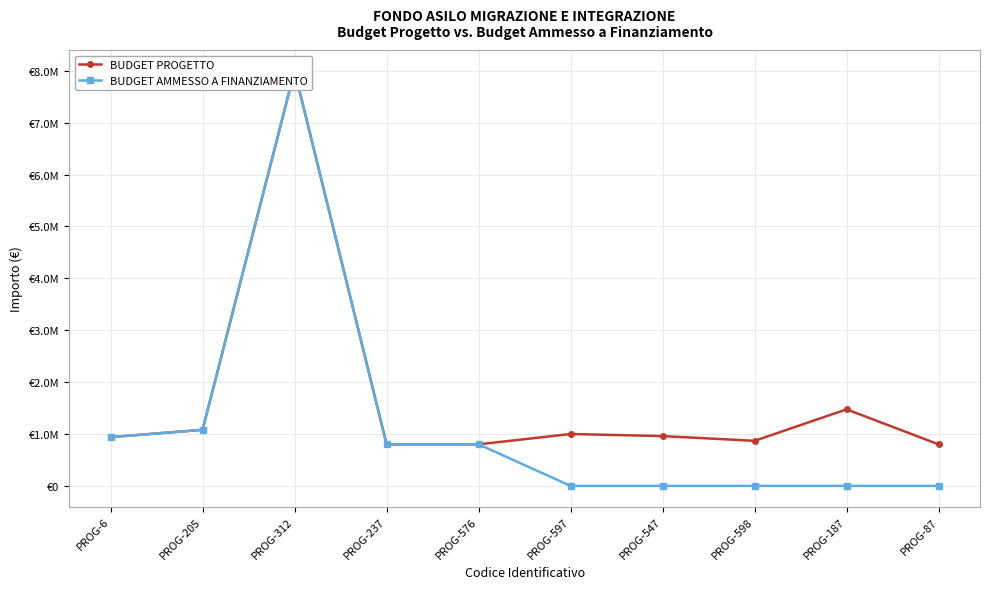

At PROG-597, list the series in order from largest to smallest.

BUDGET PROGETTO, BUDGET AMMESSO A FINANZIAMENTO